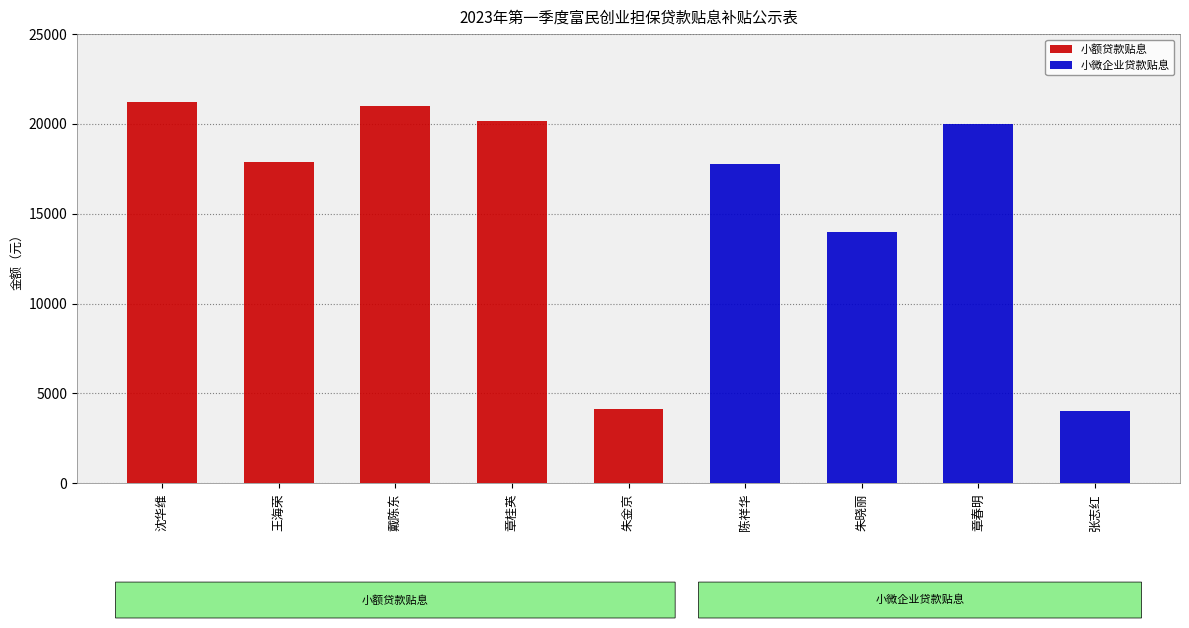

What is the maximum value for 小额贷款贴息?

21196